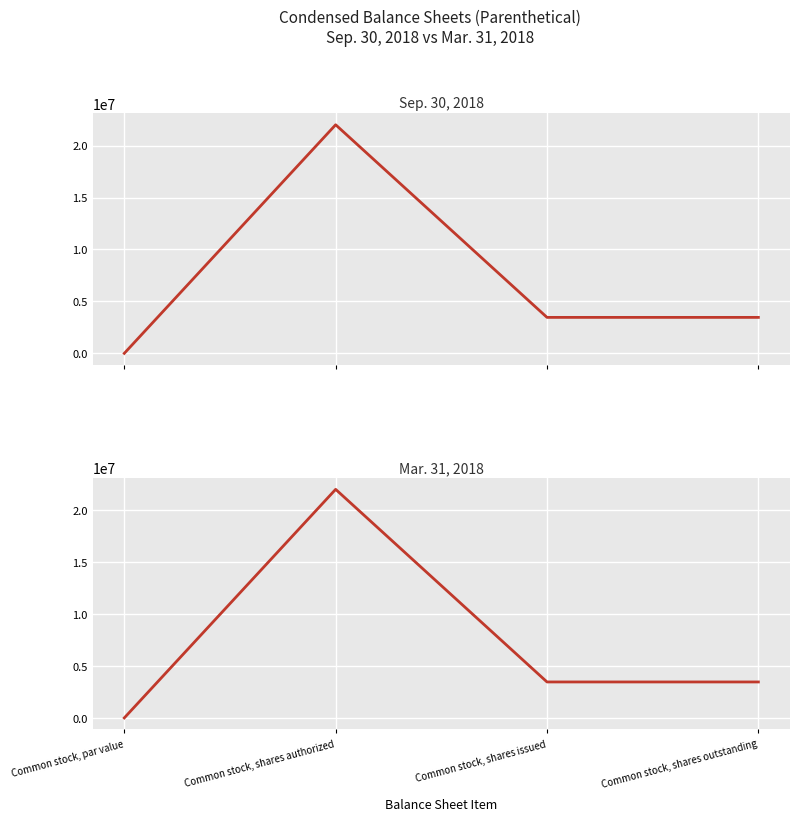

How many positive values does the Sep. 30, 2018 series have?

3